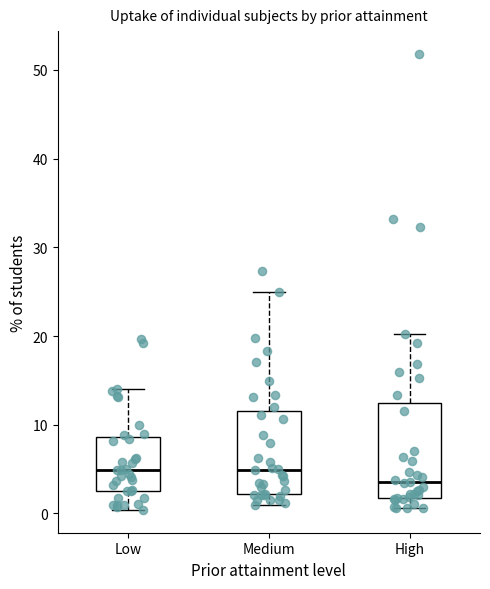

Reading left to right, read every box against the y-axis: the position of its median line, the range the box covers, and the ends of its whiskers. The values are not printed on the chart, so give them approximately, as read against the axis.

Low: median 5, box 3 to 9, whiskers 0 to 14
Medium: median 5, box 2 to 12, whiskers 1 to 25
High: median 4, box 2 to 13, whiskers 1 to 20